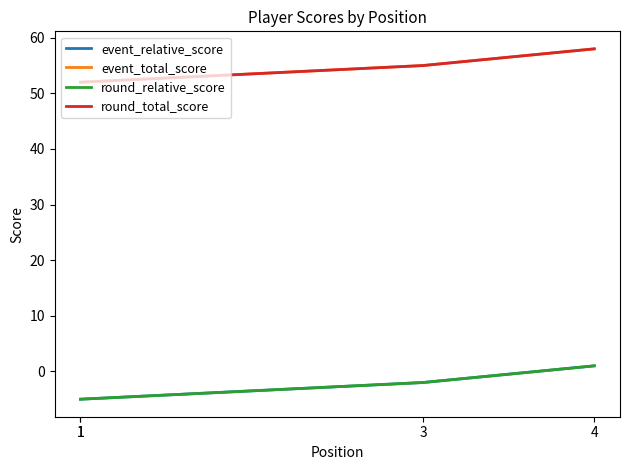

Rank the categories by round_relative_score value from highest to lowest.

4, 3, 1, 1